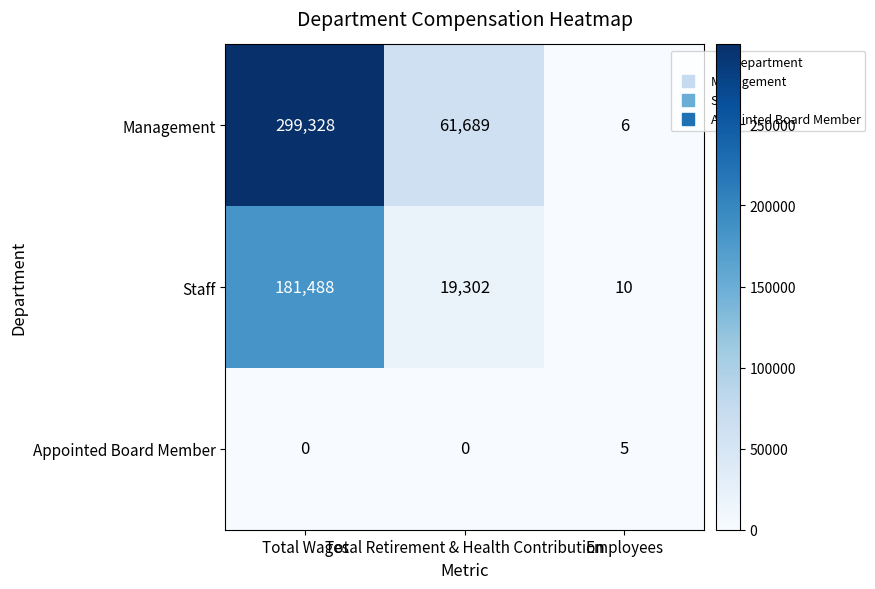

What is the difference between the maximum and minimum values in the Staff series?

181478